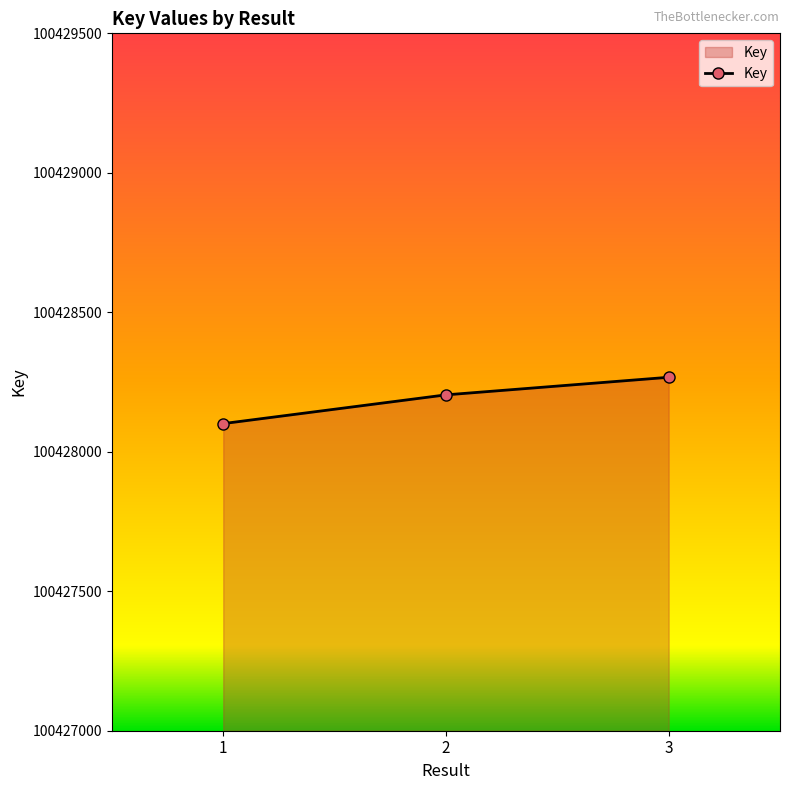

Reading left to right, what are all the values shown in this chart?

1=100428101	2=100428204	3=100428267